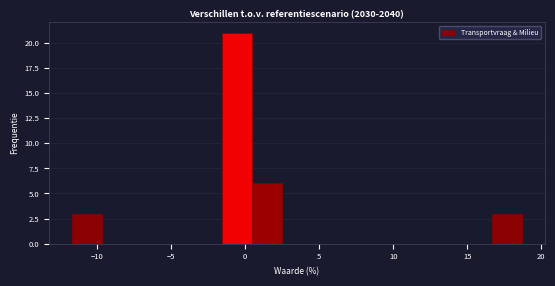

Reading left to right, transcribe this chart: for each bar, give the range it covers on the x-axis and its height. Neither the bar edges nor the heights are printed on the chart, so give them approximately, as read against the axes.

-11.5 to -9.5: 3
-9.5 to -7.5: 0
-7.5 to -5.5: 0
-5.5 to -3.5: 0
-3.5 to -1.5: 0
-1.5 to 0.5: 21
0.5 to 2.5: 6
2.5 to 4.5: 0
4.5 to 6.5: 0
6.5 to 8.5: 0
8.5 to 10.5: 0
10.5 to 12.5: 0
12.5 to 14.5: 0
14.5 to 16.5: 0
16.5 to 18.5: 3